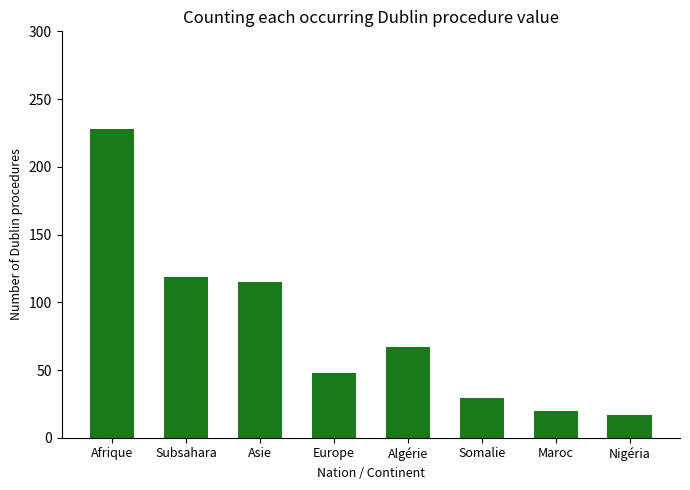

How many data points are less than 67?

4